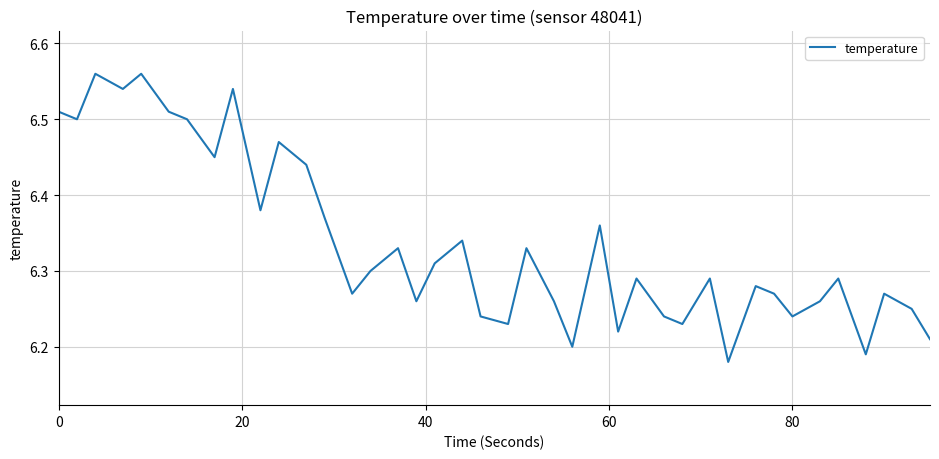

True or false: the data has more than 2 interior local peaks.

True